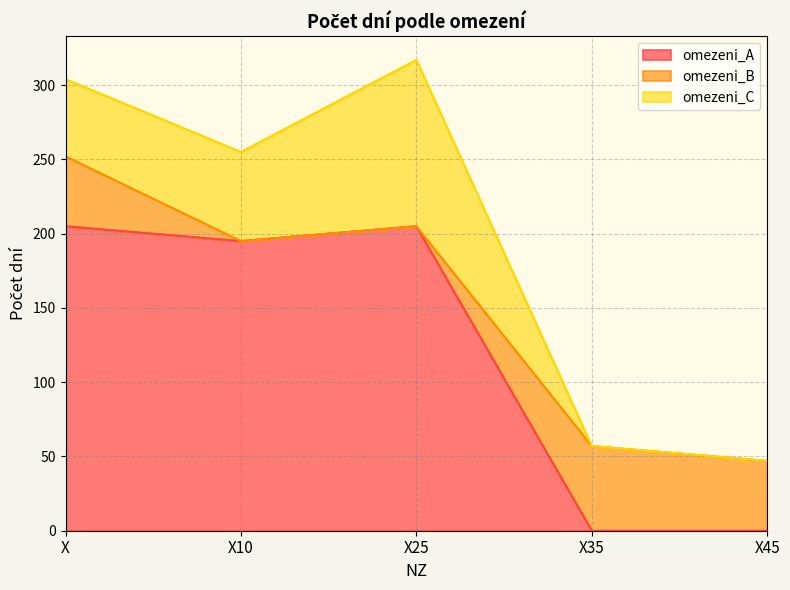

What is the label of the 1st point from the right?

X45